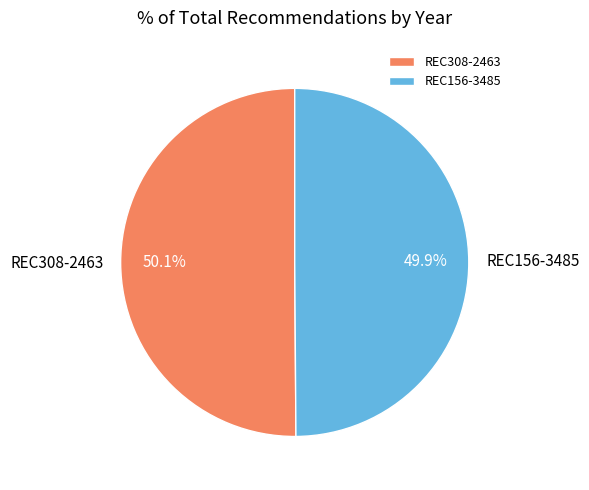

To the nearest percent, what percentage of the pie is REC308-2463?

50%